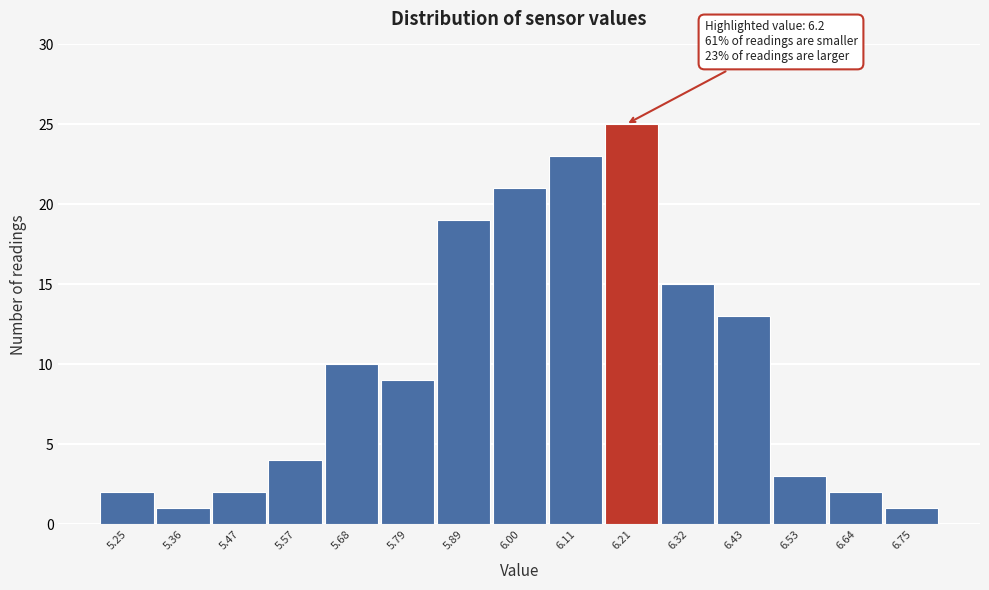

Which range on the x-axis has the tallest bar?

6.16 to 6.26